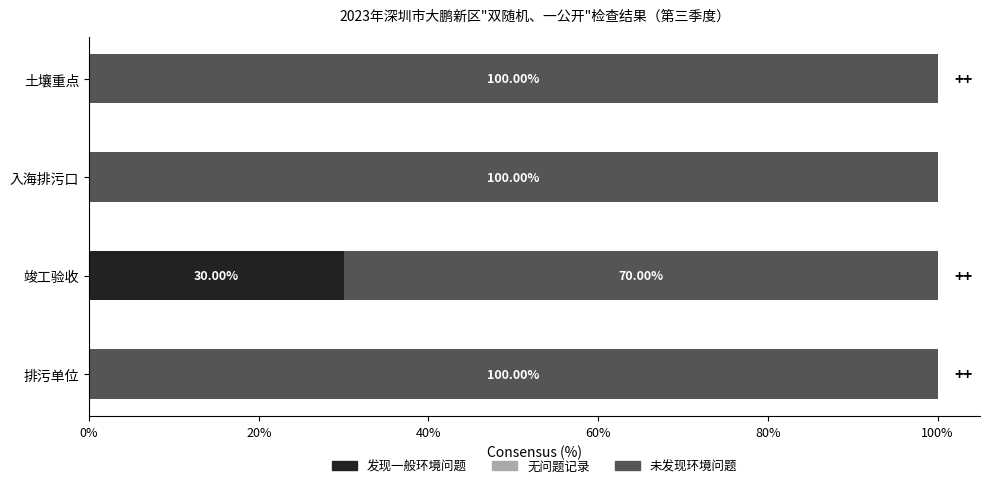

Which category has the highest value in the 发现一般环境问题 series?

竣工验收